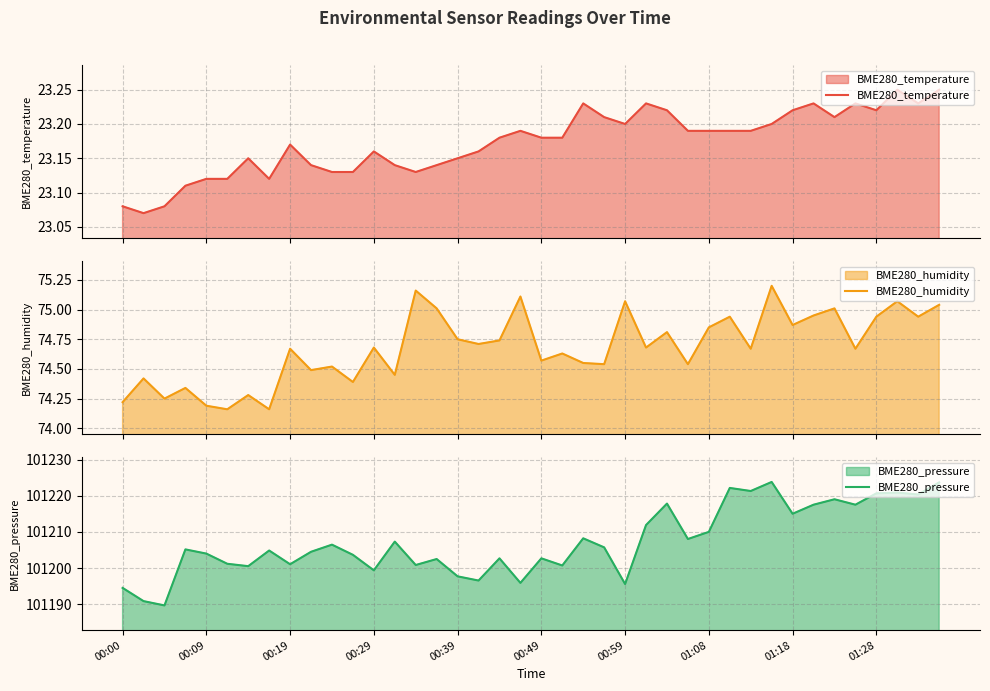

In BME280_temperature, how many points are higher than both neighbors (excluding endpoints)?

9